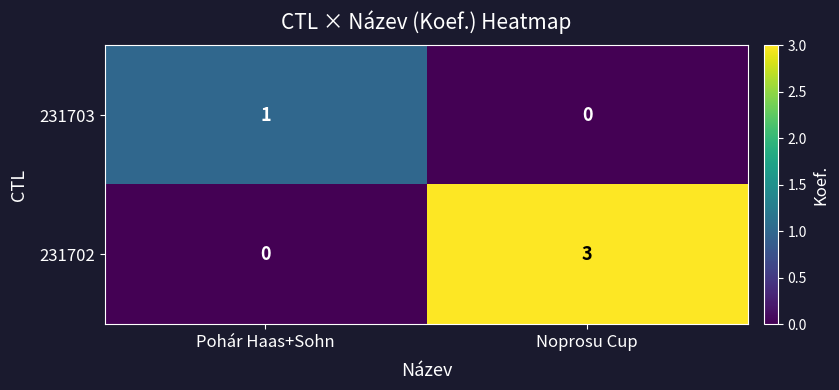

The value of 231702 at Noprosu Cup is 5. True or false?

False